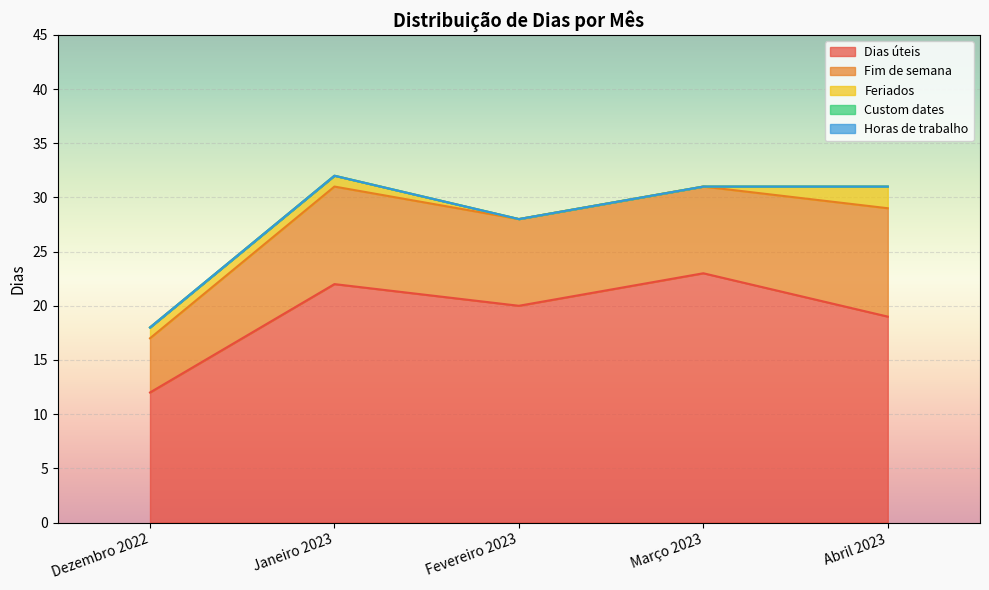

The value of Feriados at Fevereiro 2023 is 0. True or false?

True